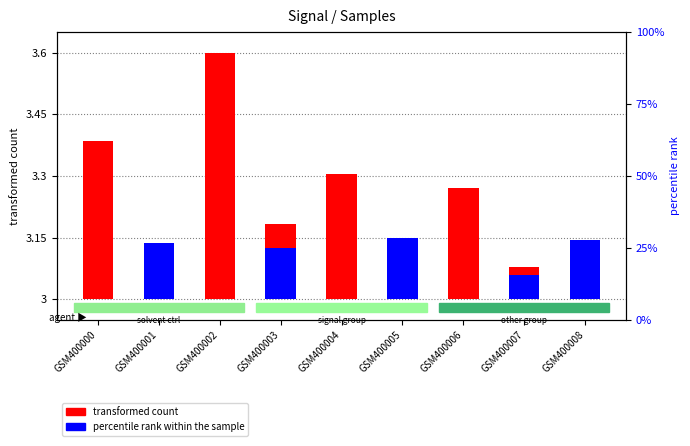

Rank the series by their maximum value, from lowest to highest.

percentile rank within the sample, transformed count